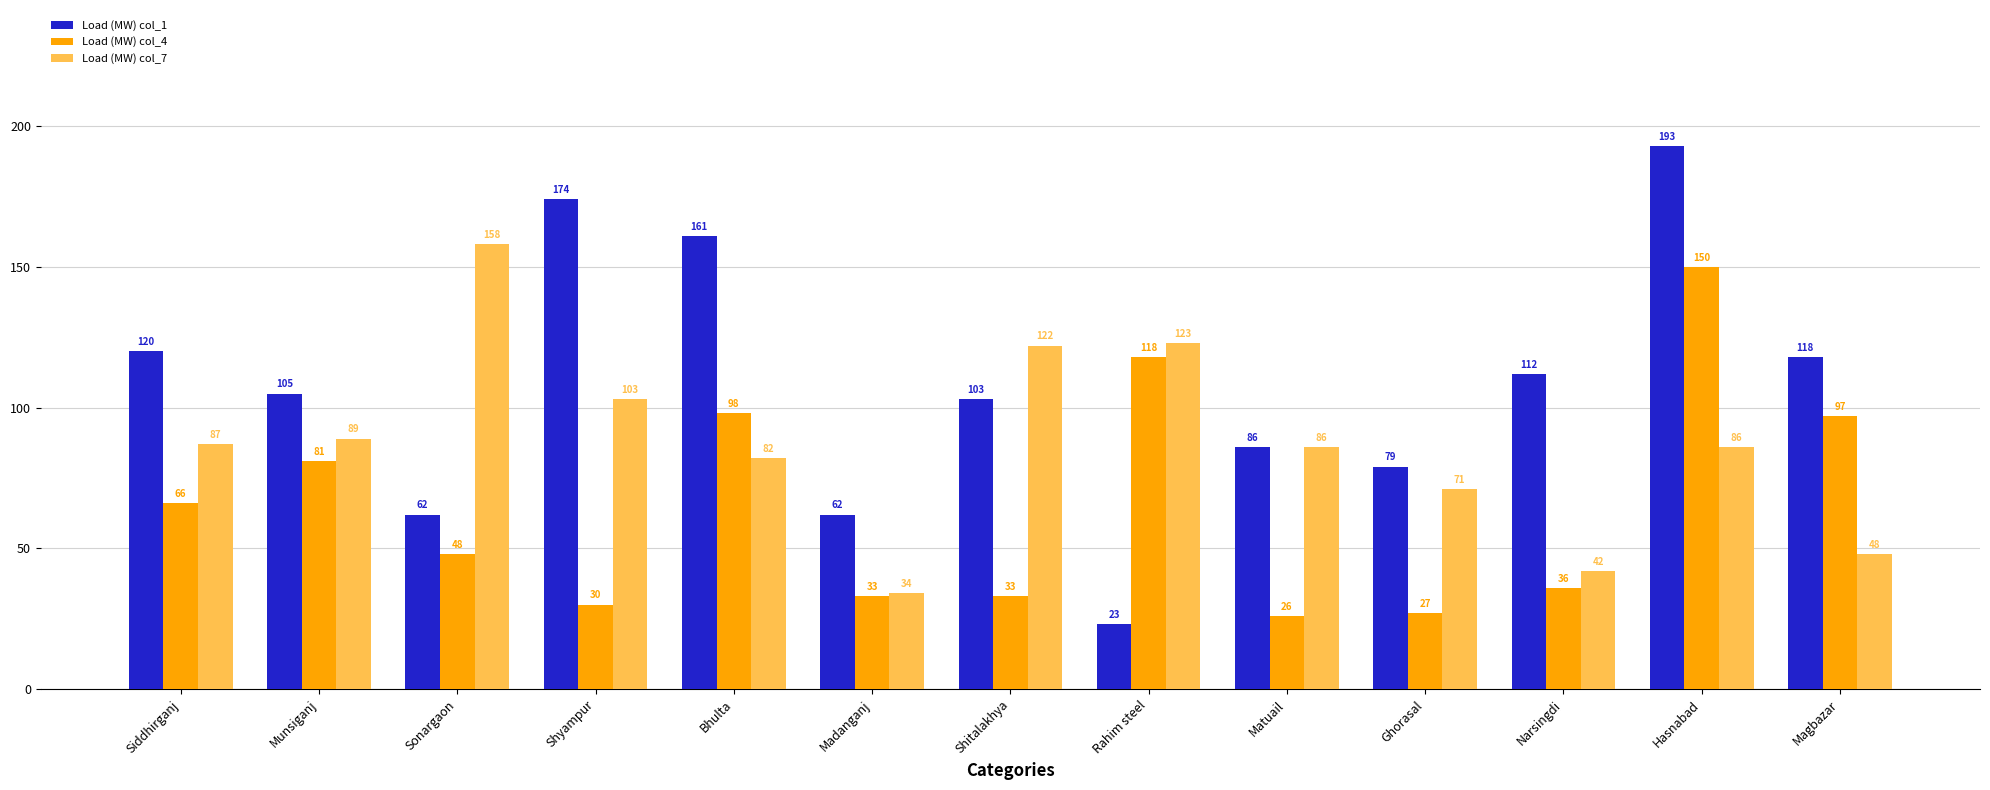

Reading left to right, transcribe all the data shown in this chart.

Load (MW) col_1: 120	105	62	174	161	62	103	23	86	79	112	193	118
Load (MW) col_4: 66	81	48	30	98	33	33	118	26	27	36	150	97
Load (MW) col_7: 87	89	158	103	82	34	122	123	86	71	42	86	48